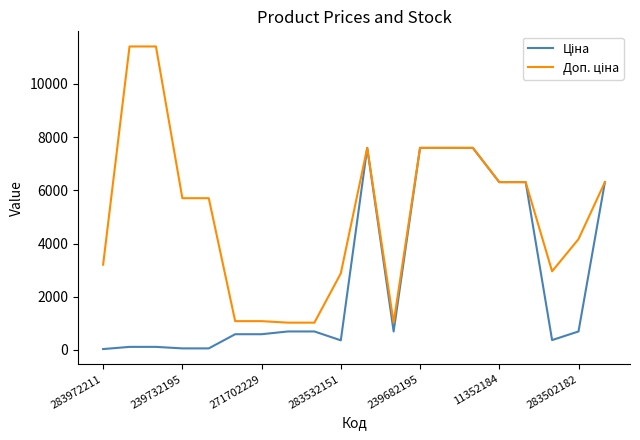

Reading right to left, transcribe all the data shown in this chart.

Ціна: 6308.8	694.3	369.5	6308.8	6308.8	7596.5	7596.5	7596.5	693.7	7596.5	359.9	693.7	693.7	589.9	589.9	57.0	57.0	114.1	114.1	32.0
Доп. ціна: 6308.8	4165.6	2955.8	6308.8	6308.8	7596.5	7596.5	7596.5	1024.6	7596.5	2878.8	1024.6	1024.6	1081.7	1081.7	5705.0	5705.0	11410.0	11410.0	3205.0